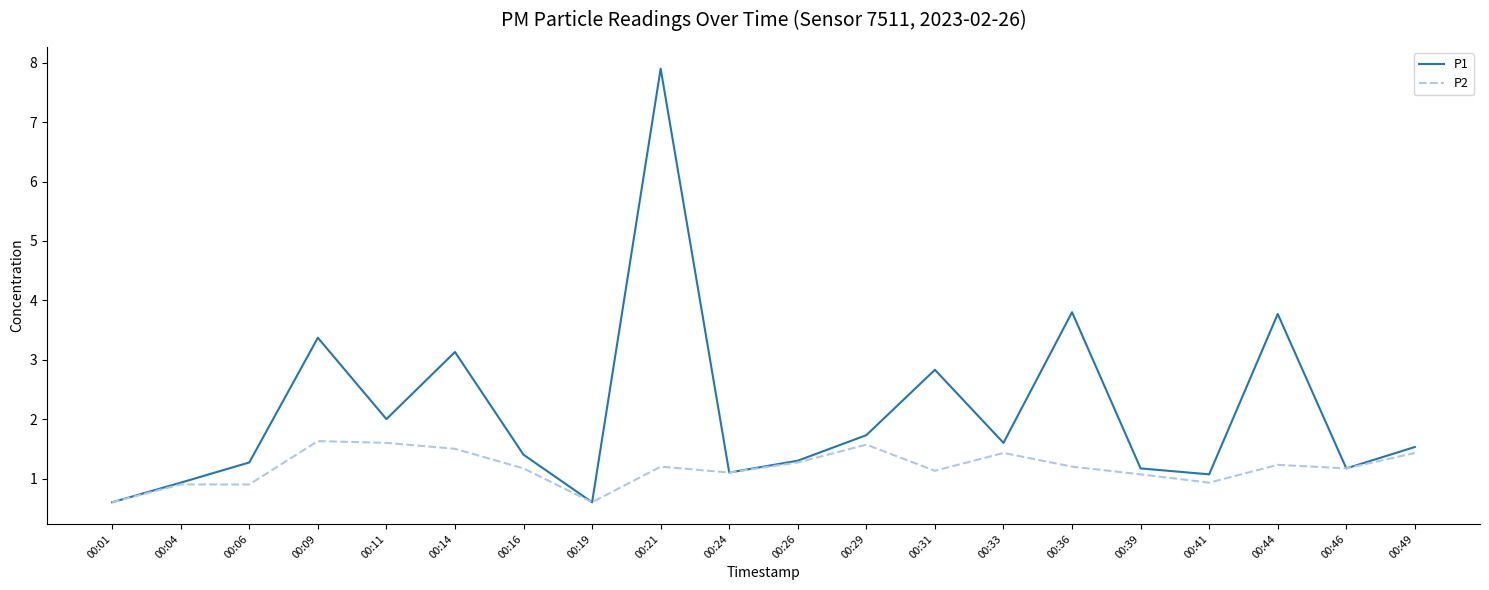

List the series in order of their peak value, highest first.

P1, P2